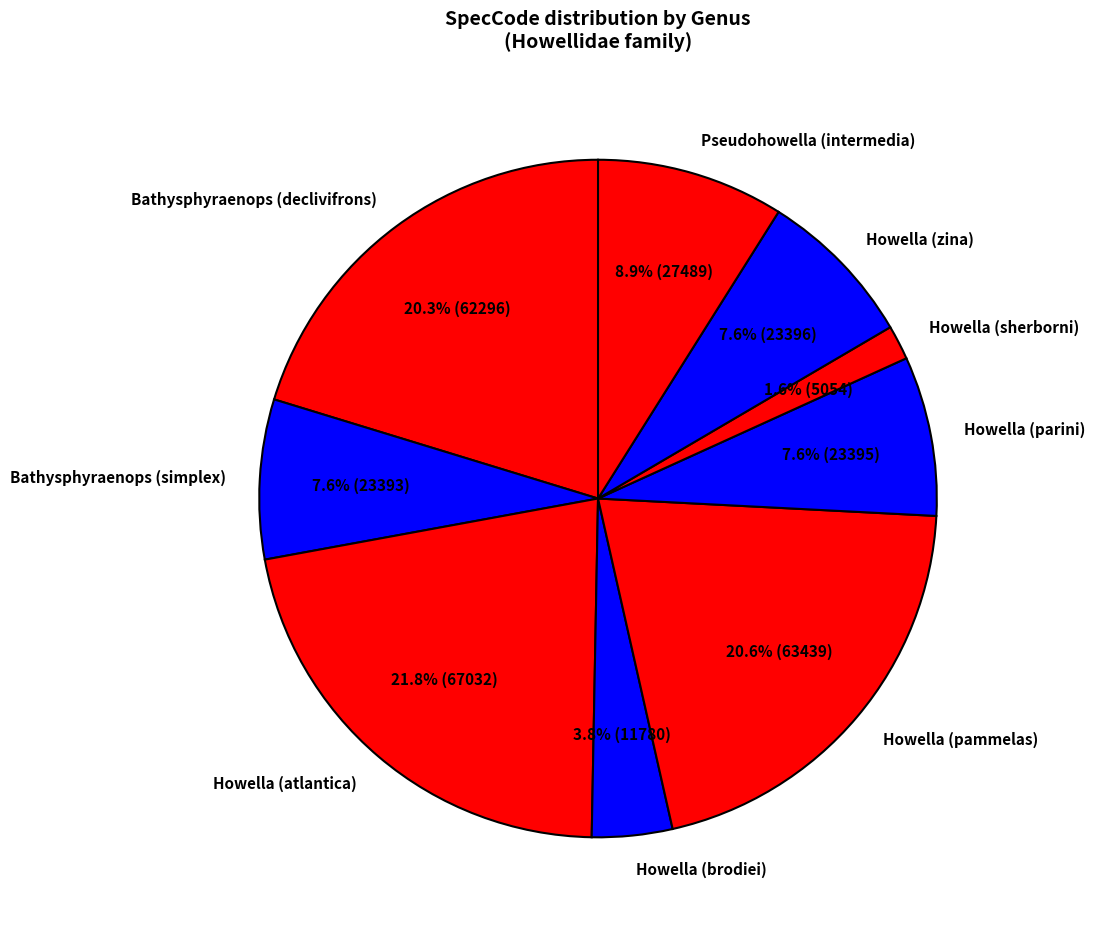

The Bathysphyraenops (simplex) slice represents 17% of the pie. True or false?

False